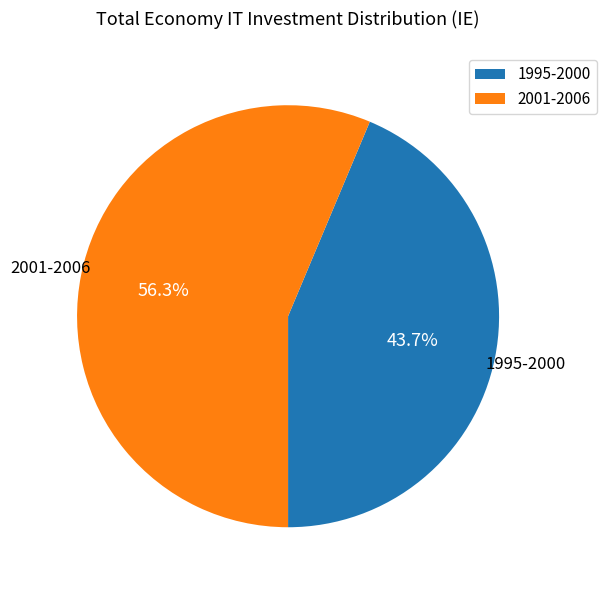

What is the largest slice in the pie chart?

2001-2006